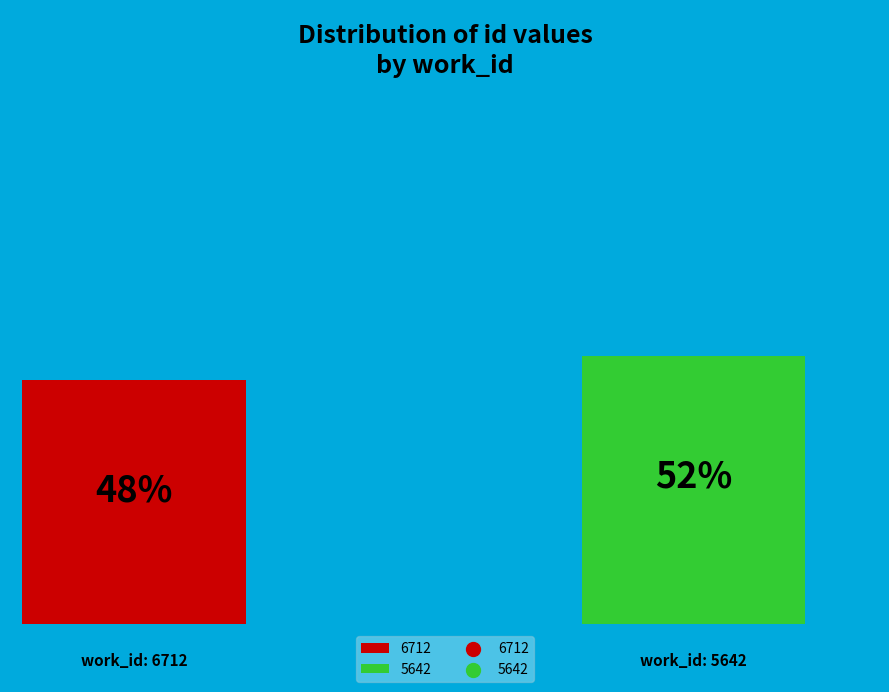

True or false: 6712 accounts for 61% of the total.

False